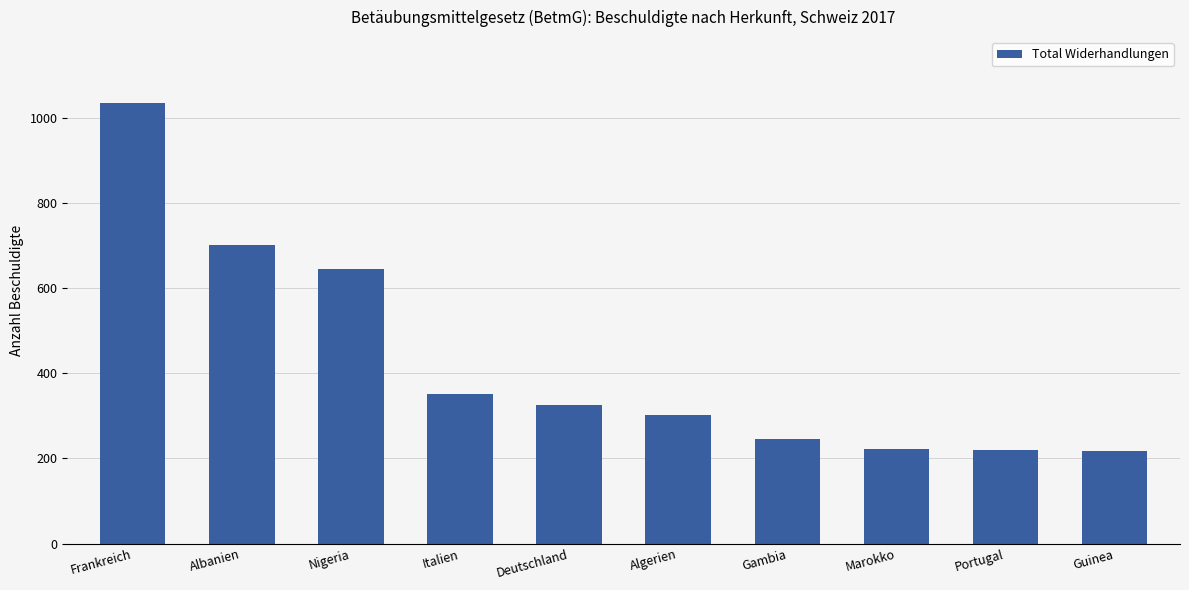

What is the ratio of the value at Algerien to the value at Frankreich?

0.3